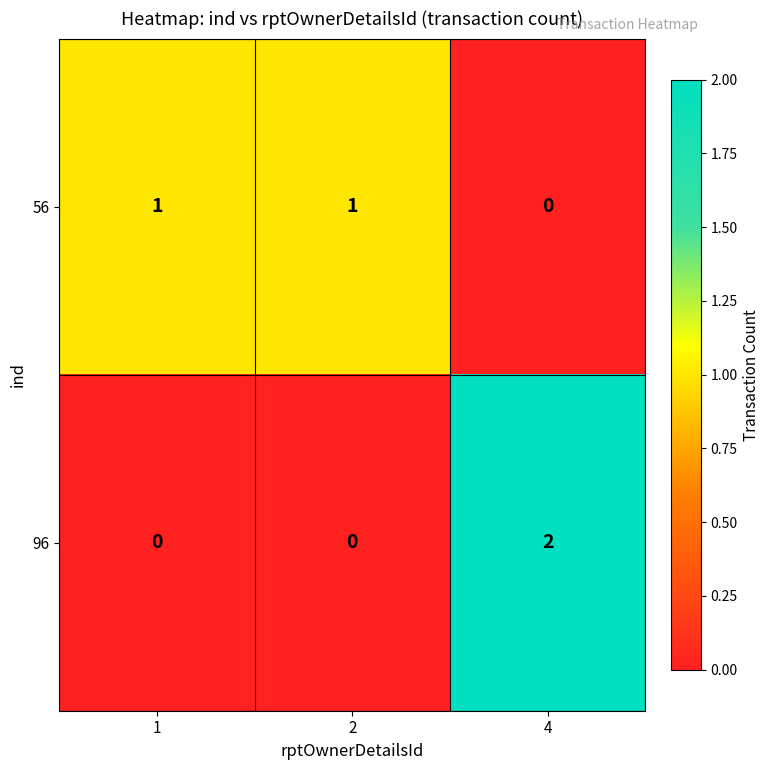

Reading right to left, list all the values displayed in this chart.

56: 4=0	2=1	1=1
96: 4=2	2=0	1=0